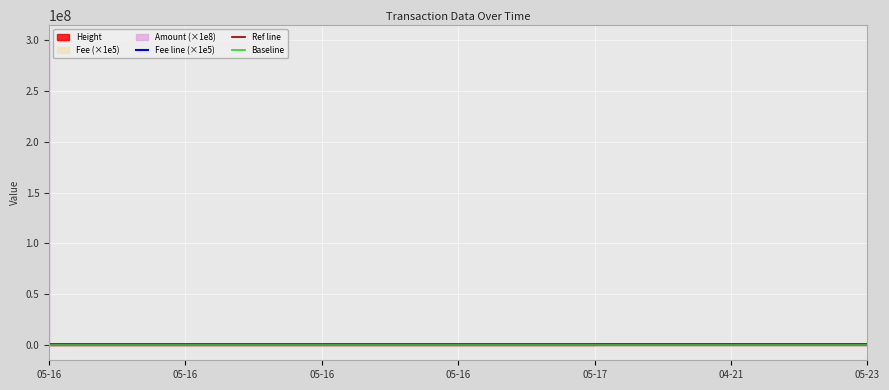

At which label does Amount reach its peak?

2017-05-16 19:26:18